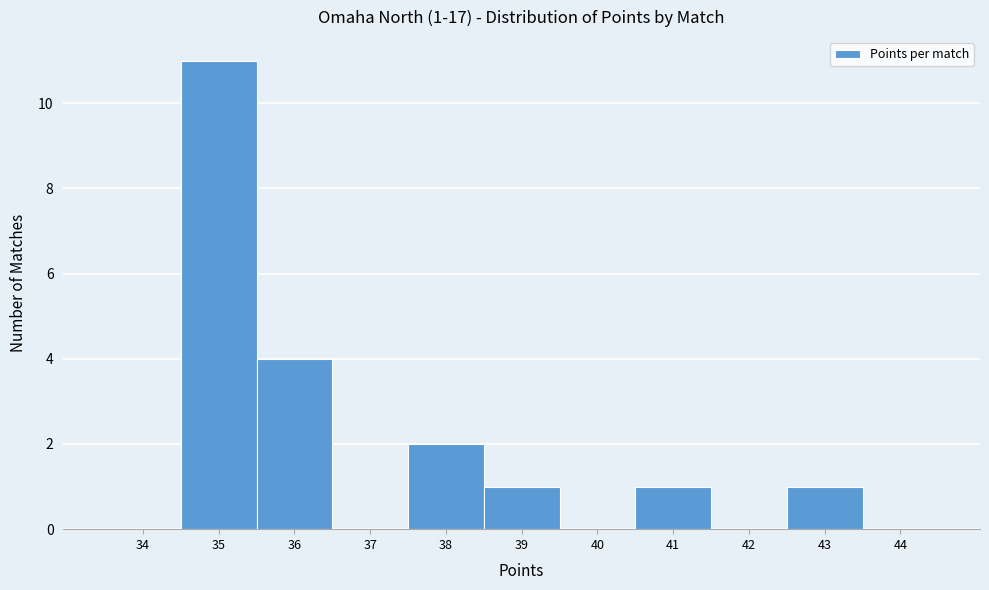

Which range on the x-axis has the tallest bar?

34.5 to 35.5